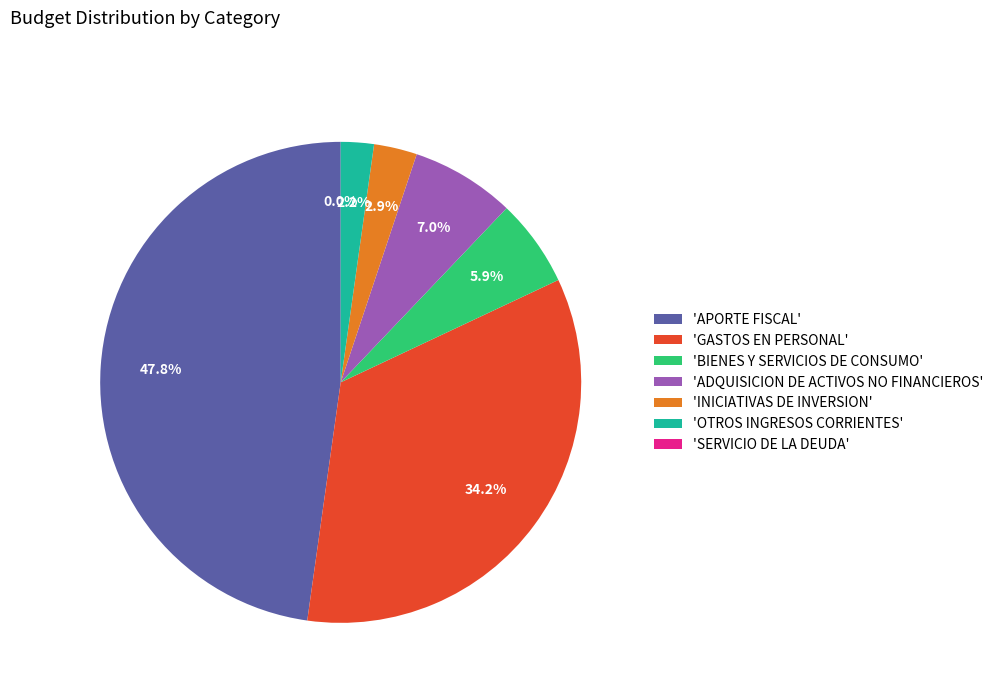

Which slice is the largest?

APORTE FISCAL